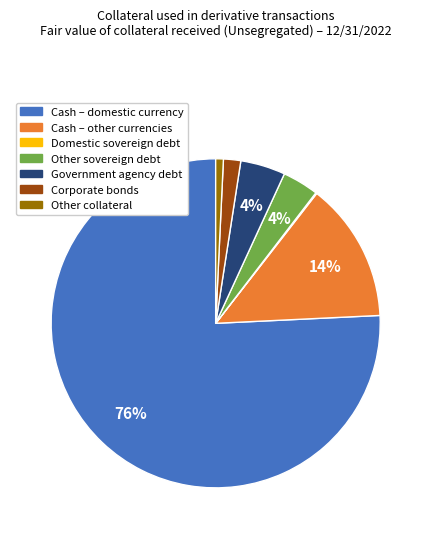

To the nearest percent, what is the average slice percentage?

14%